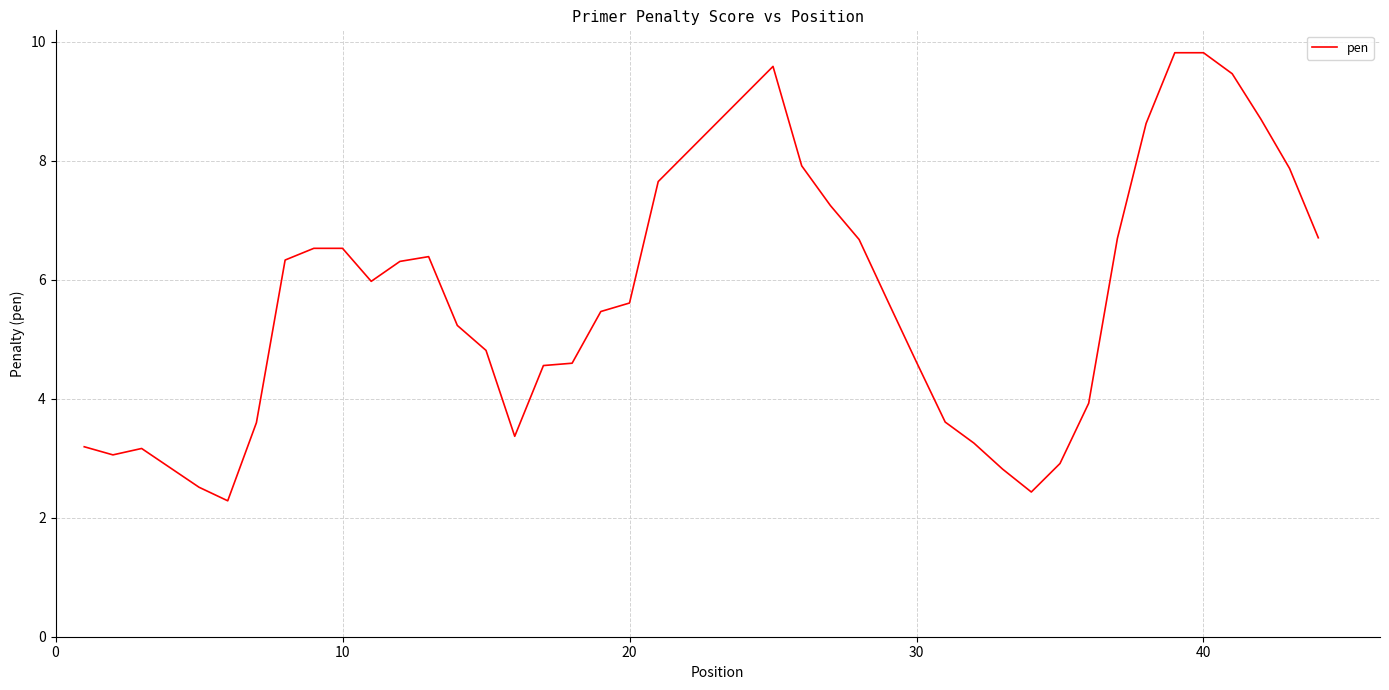

What is the maximum value shown in the chart?

9.8